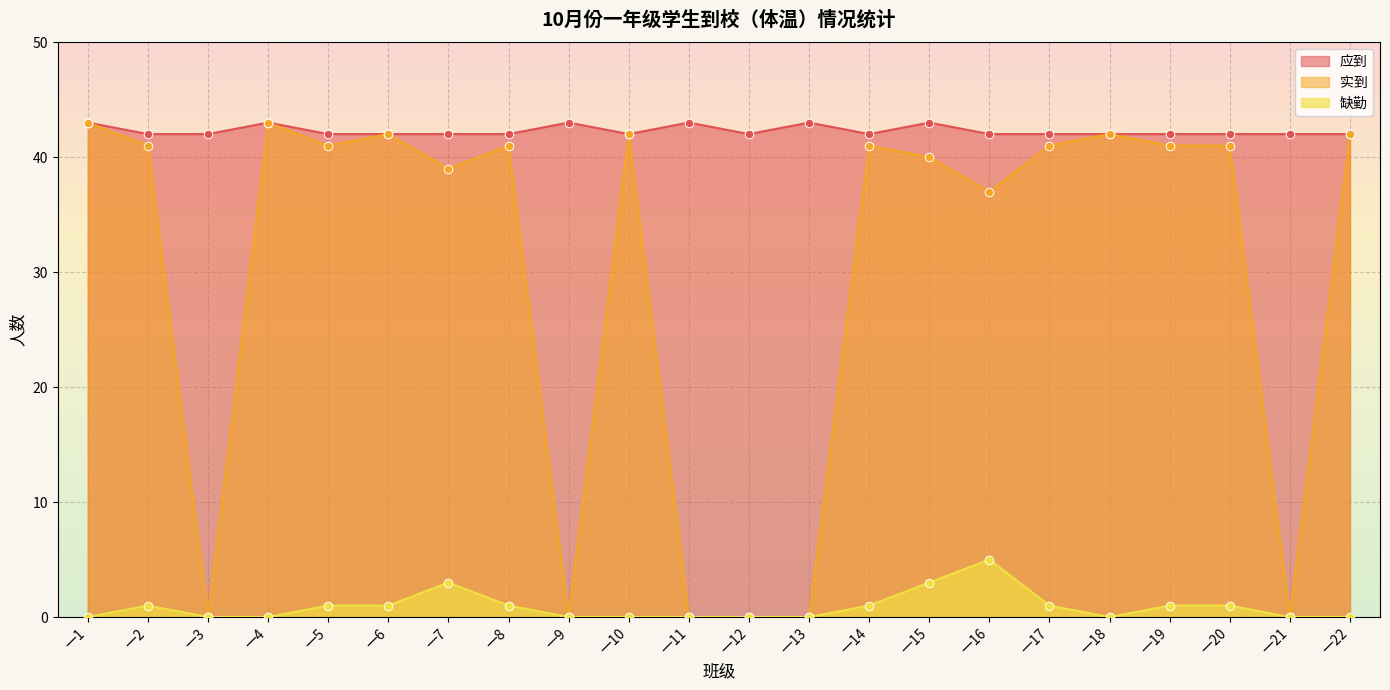

What are all the series names shown in the legend?

应到, 实到, 缺勤